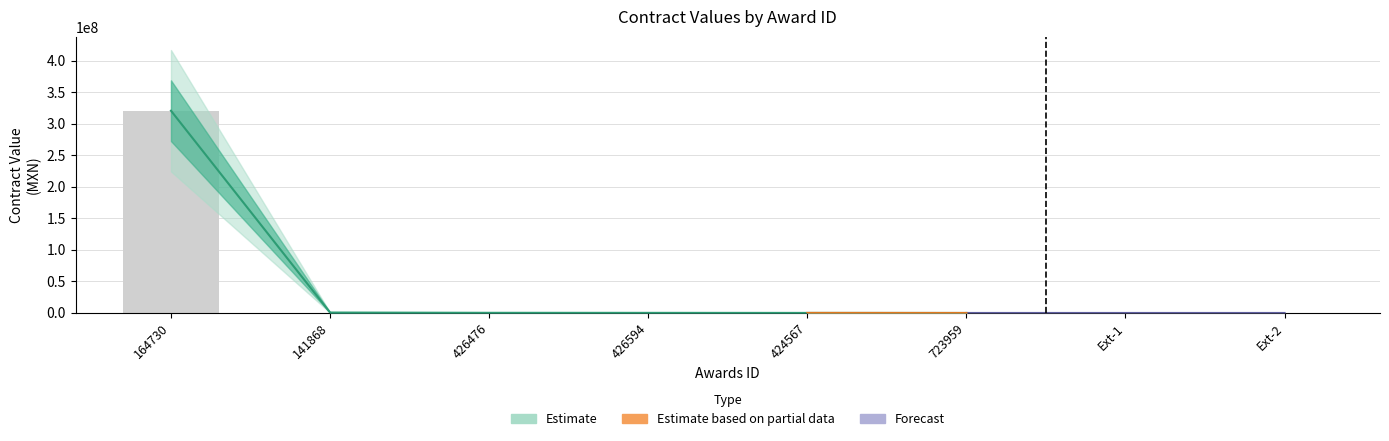

Which category has the highest value in the awards.value.amount series?

164730